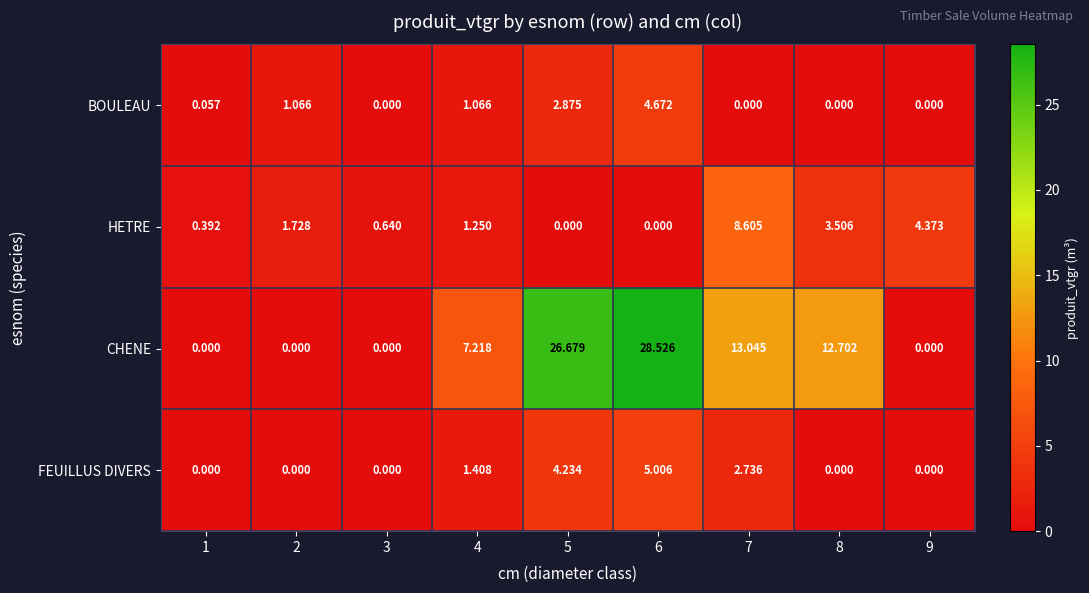

Is the value of HETRE at 4 greater than the value of CHENE at 6?

No